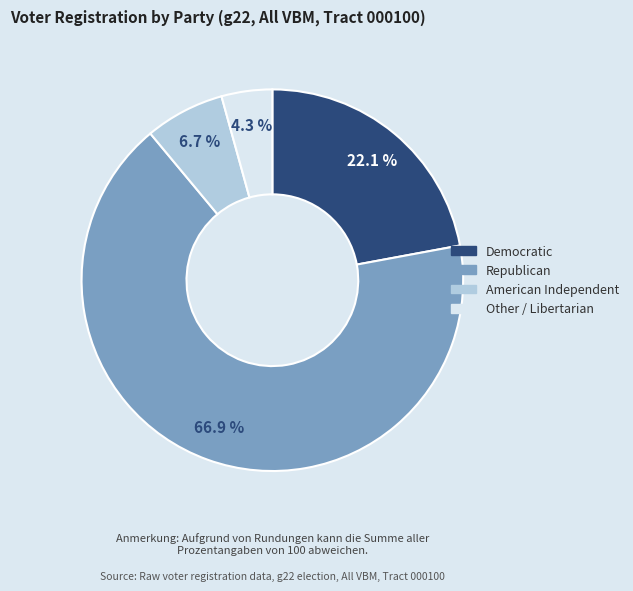

Is there any slice that represents more than half of the pie?

Yes